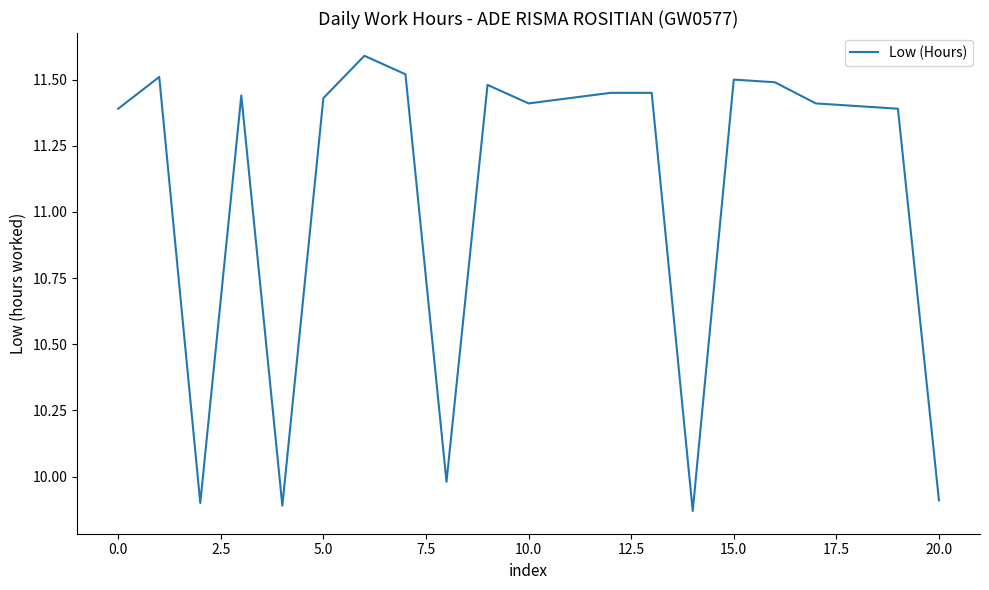

True or false: the data has more than 2 interior local peaks.

True